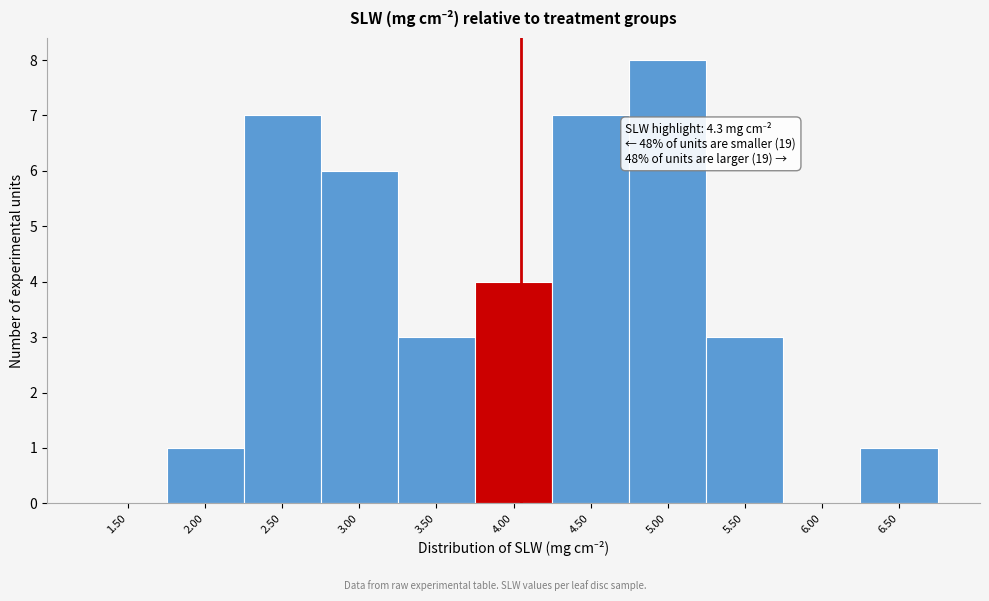

Reading left to right, what are all the values shown in this chart?

1.50=0	2.00=1	2.50=7	3.00=6	3.50=3	4.00=4	4.50=7	5.00=8	5.50=3	6.00=0	6.50=1